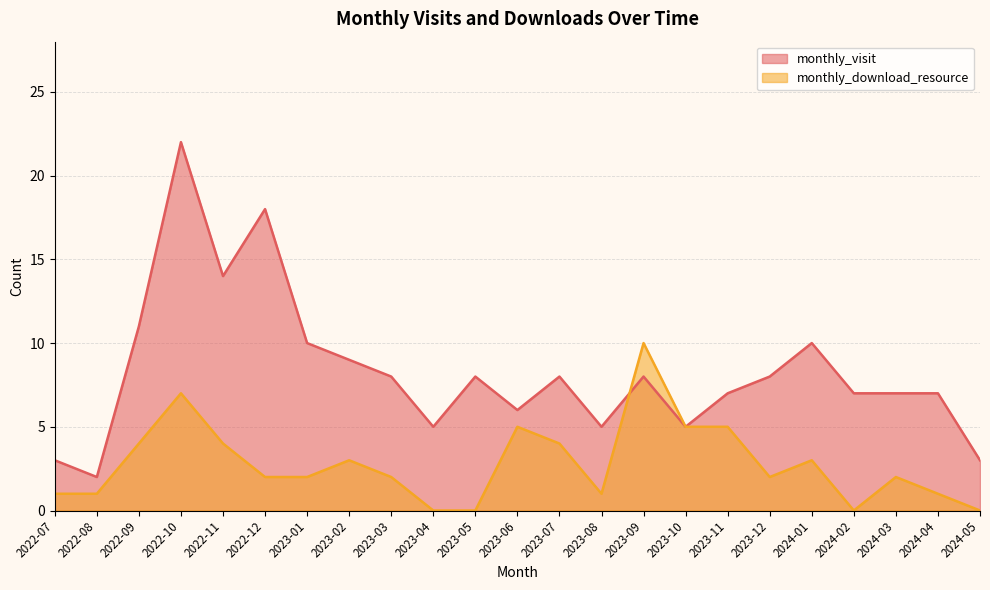

Reading left to right, transcribe all the data shown in this chart.

monthly_visit: 2022-07=3	2022-08=2	2022-09=11	2022-10=22	2022-11=14	2022-12=18	2023-01=10	2023-02=9	2023-03=8	2023-04=5	2023-05=8	2023-06=6	2023-07=8	2023-08=5	2023-09=8	2023-10=5	2023-11=7	2023-12=8	2024-01=10	2024-02=7	2024-03=7	2024-04=7	2024-05=3
monthly_download_resource: 2022-07=1	2022-08=1	2022-09=4	2022-10=7	2022-11=4	2022-12=2	2023-01=2	2023-02=3	2023-03=2	2023-04=0	2023-05=0	2023-06=5	2023-07=4	2023-08=1	2023-09=10	2023-10=5	2023-11=5	2023-12=2	2024-01=3	2024-02=0	2024-03=2	2024-04=1	2024-05=0